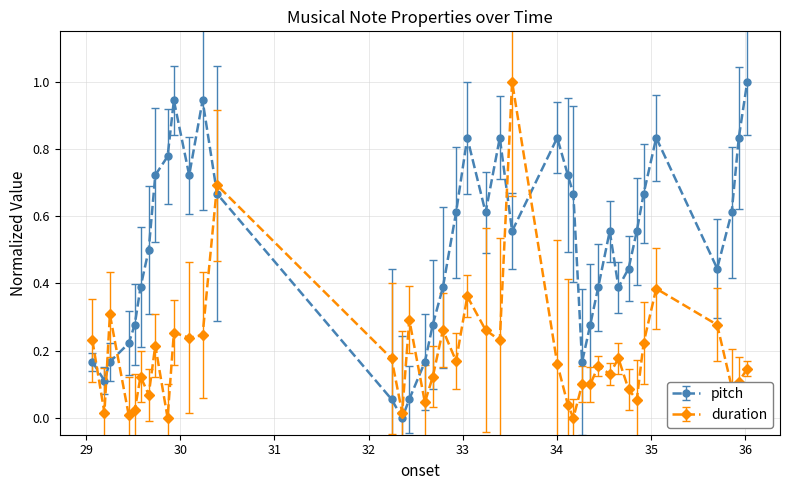

What is the sum of all pitch values?

20.4